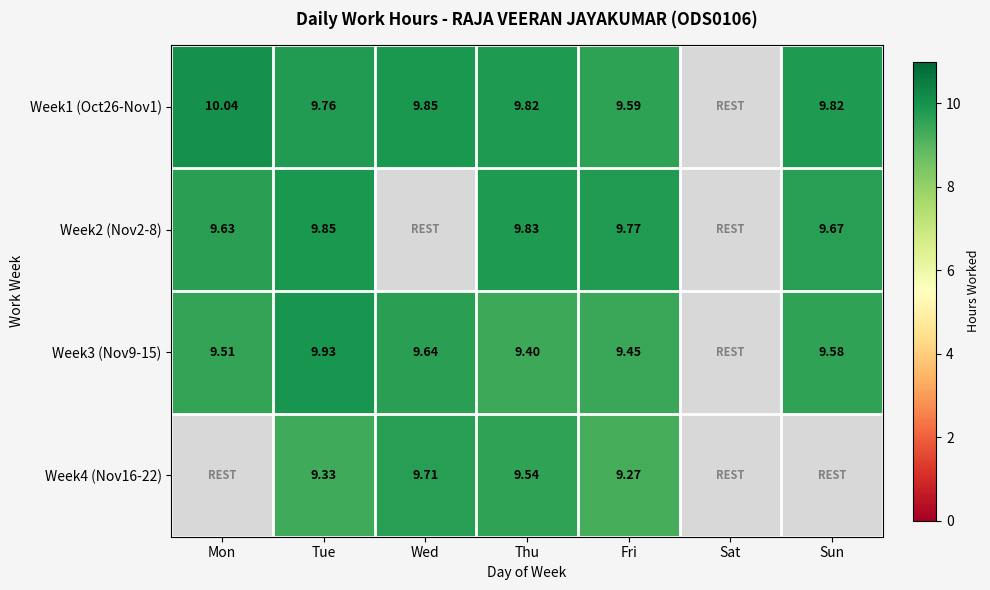

Is the value of Week3 (Nov9-15) at Fri greater than the value of Week2 (Nov2-8) at Sun?

No